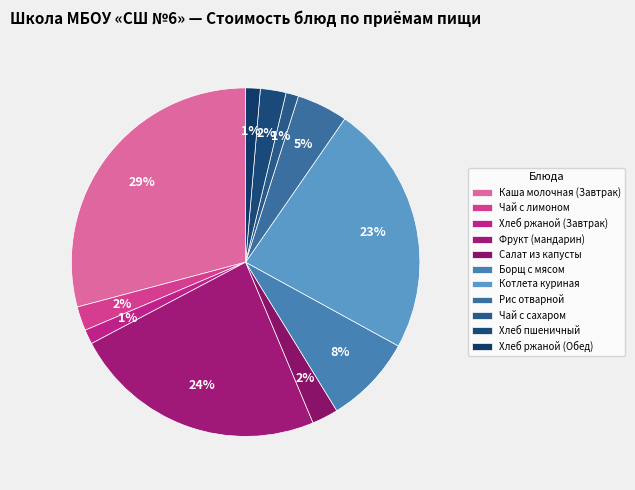

Count the number of slices in the pie.

11